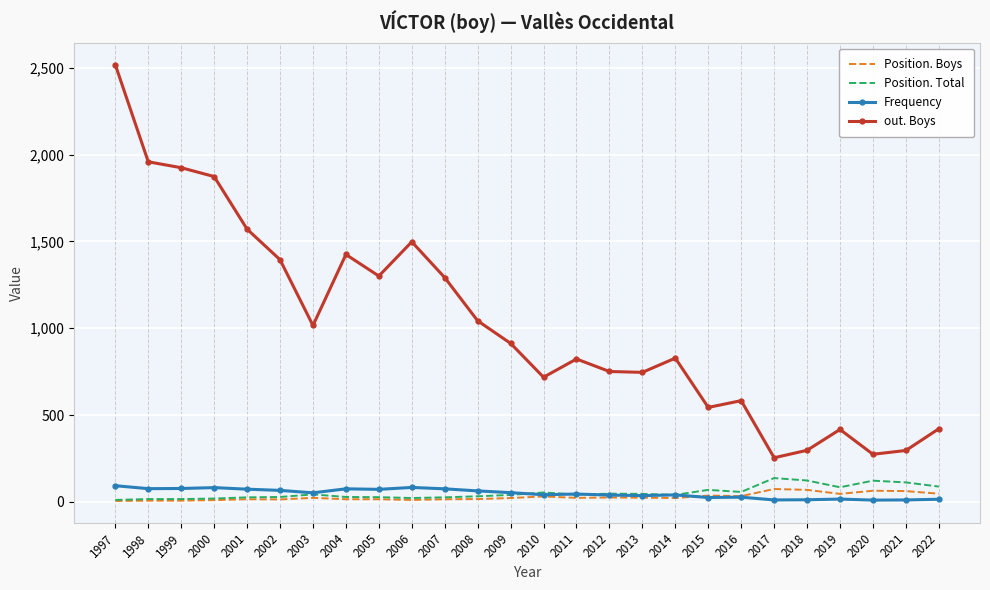

The value of out. Boys at 2008 is 1043. True or false?

True